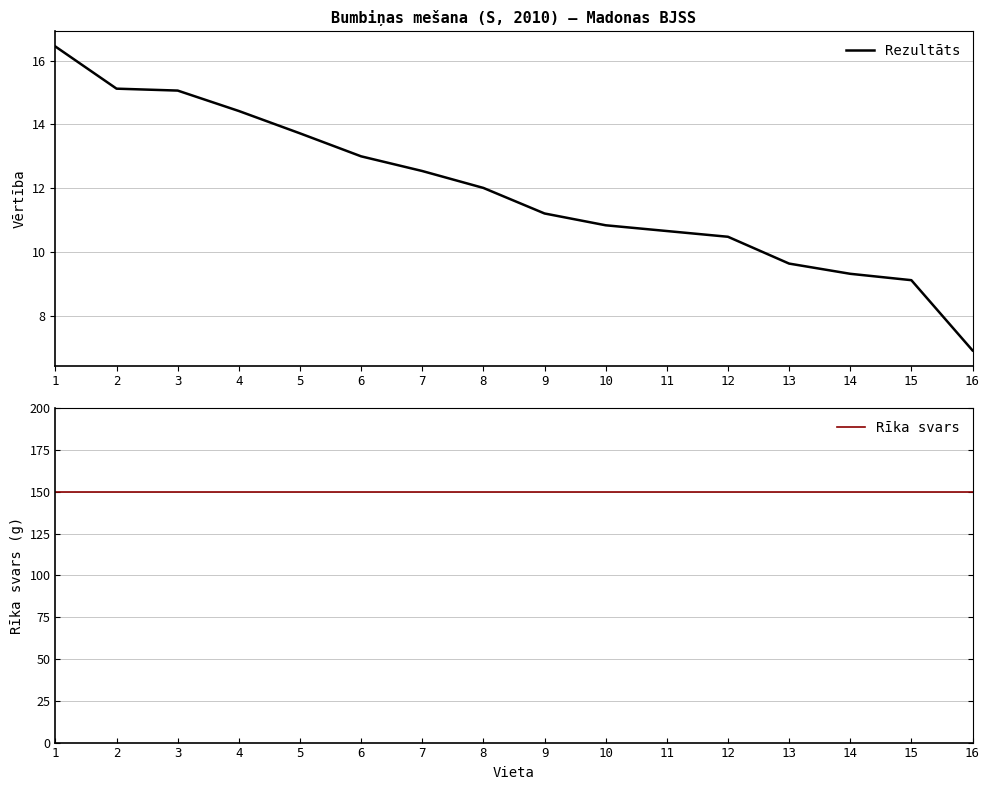

At 16, list the series in order from smallest to largest.

Rezultāts, Rīka svars